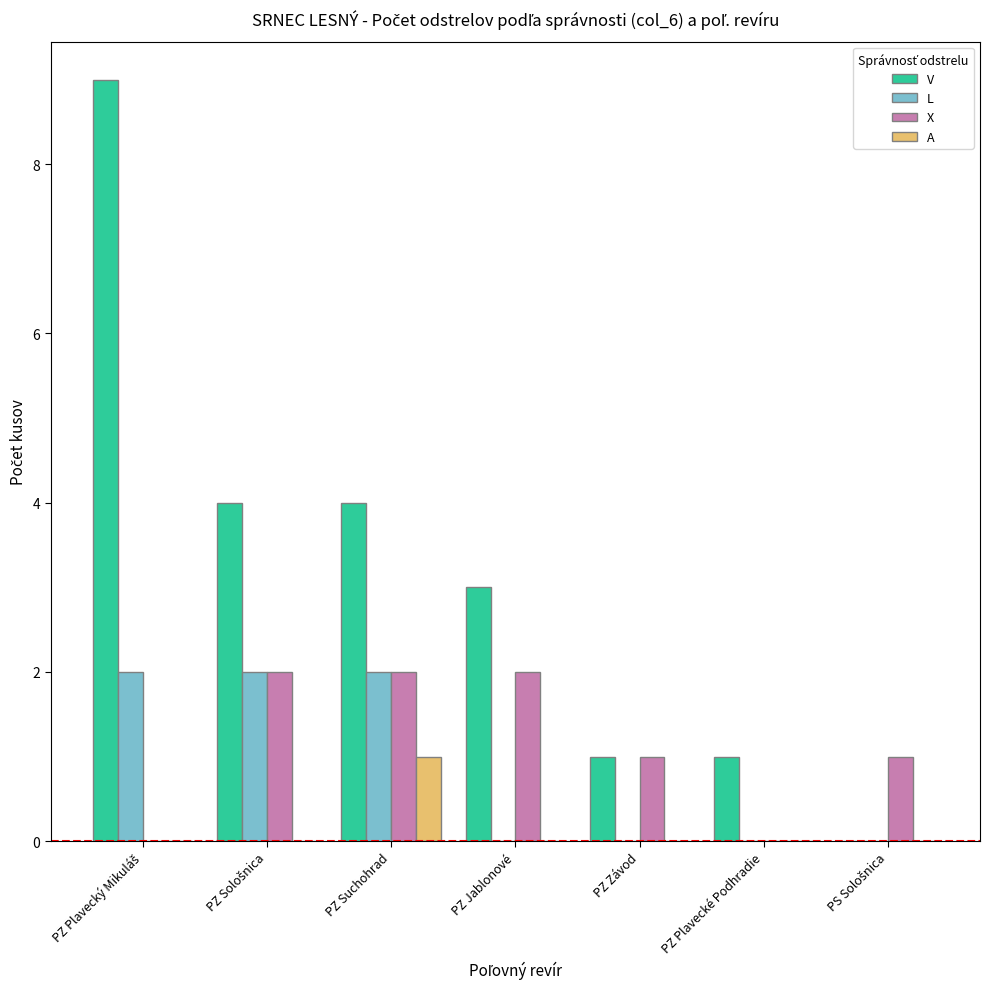

Which series has the largest total across all categories?

V